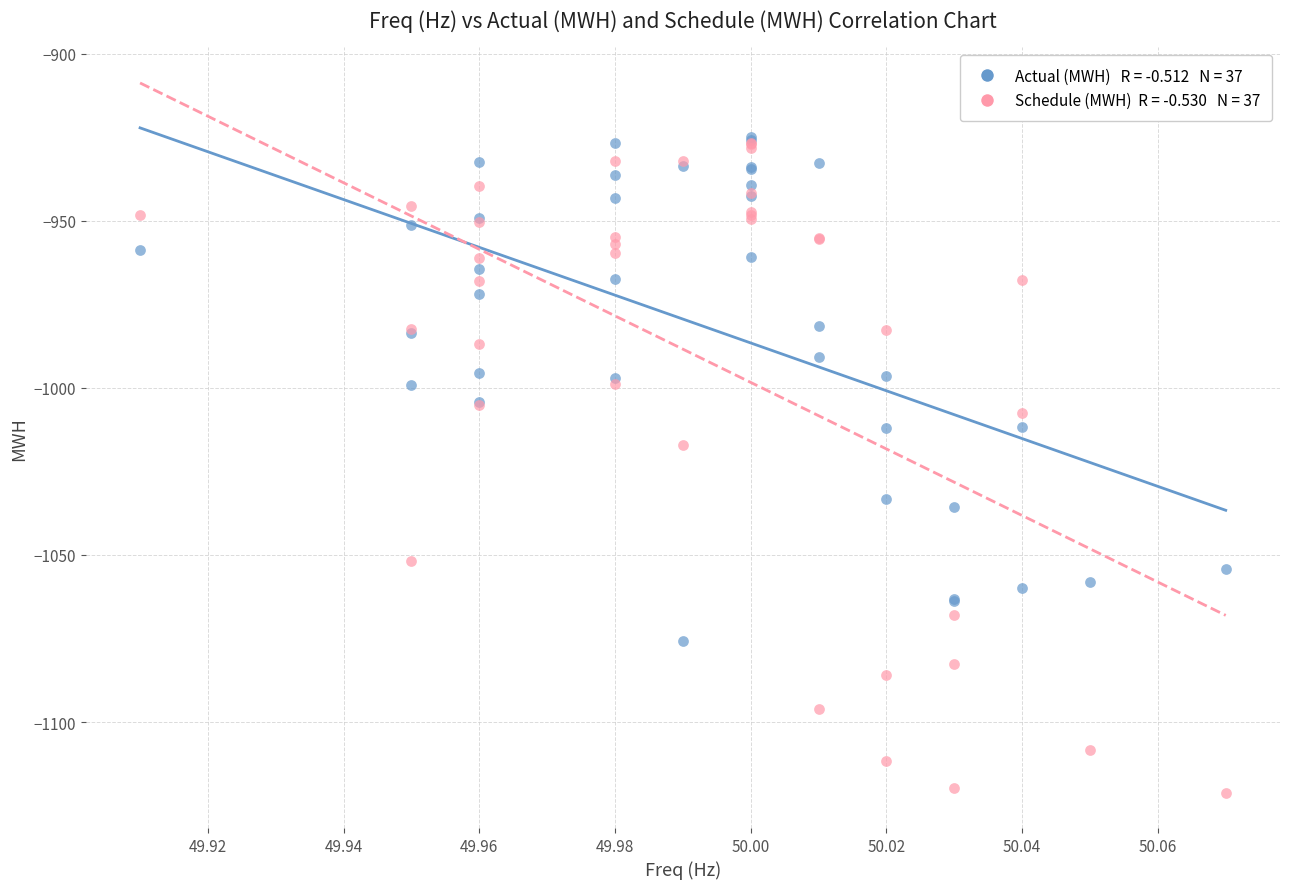

Across all series, what Y value is closest to -1022?

-1017.1